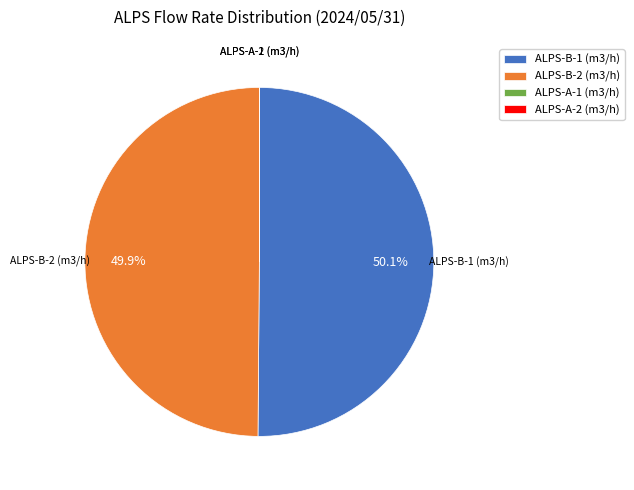

What is the ratio of the value at ALPS-B-2 (m3/h) to the value at ALPS-B-1 (m3/h)?

1.0